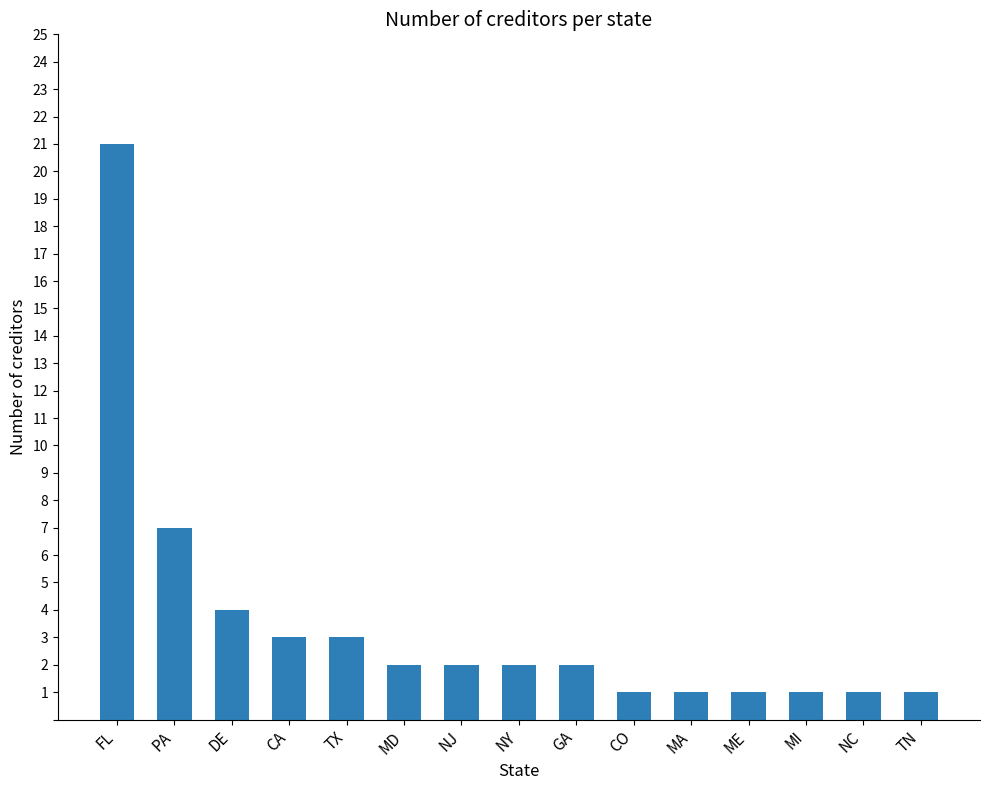

What is the difference between the values at NY and FL?

19